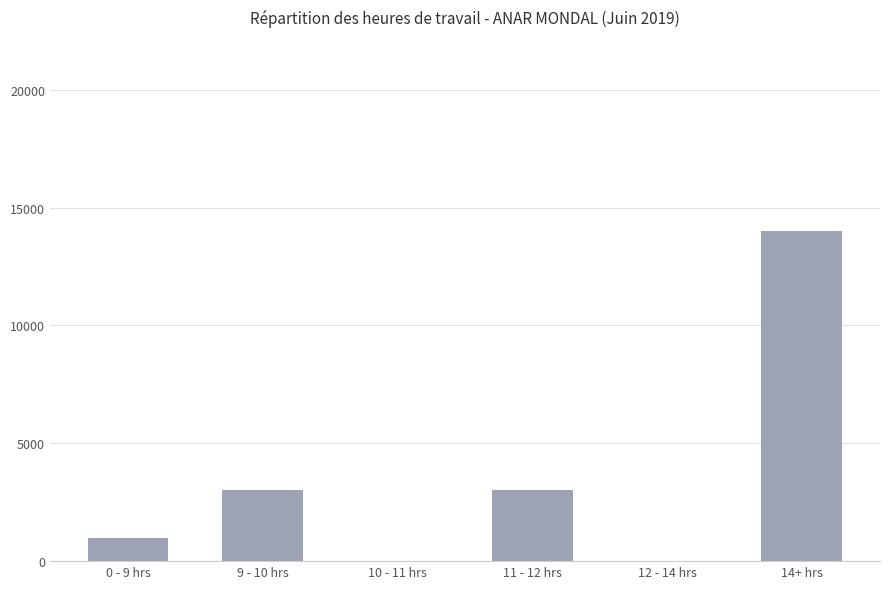

What is the sum of all values?

21000